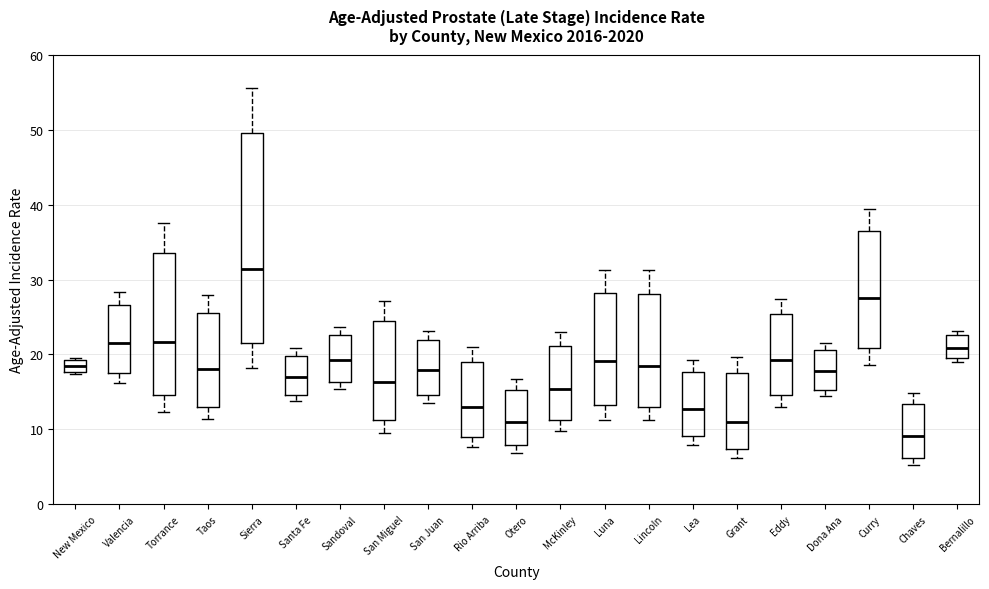

Comparing the boxes themselves (not the whiskers), which one is the tallest?

Sierra